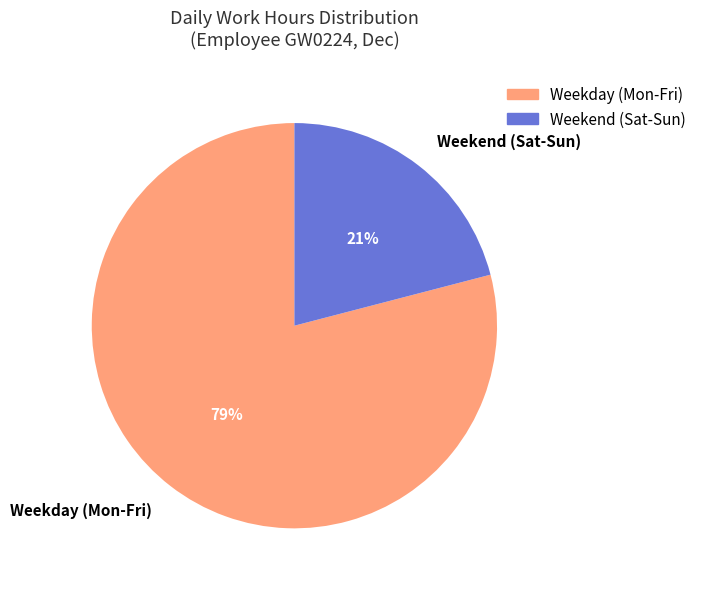

How many segments does this pie chart have?

2